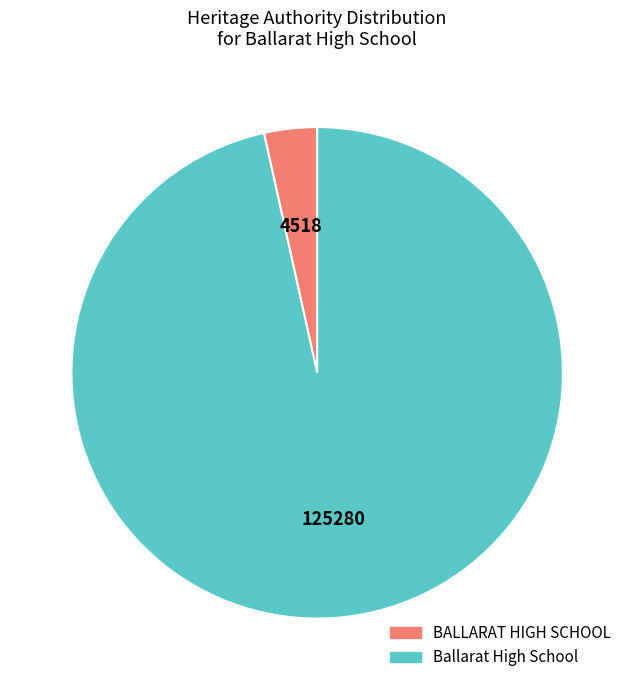

What is the largest slice in the pie chart?

Ballarat High School